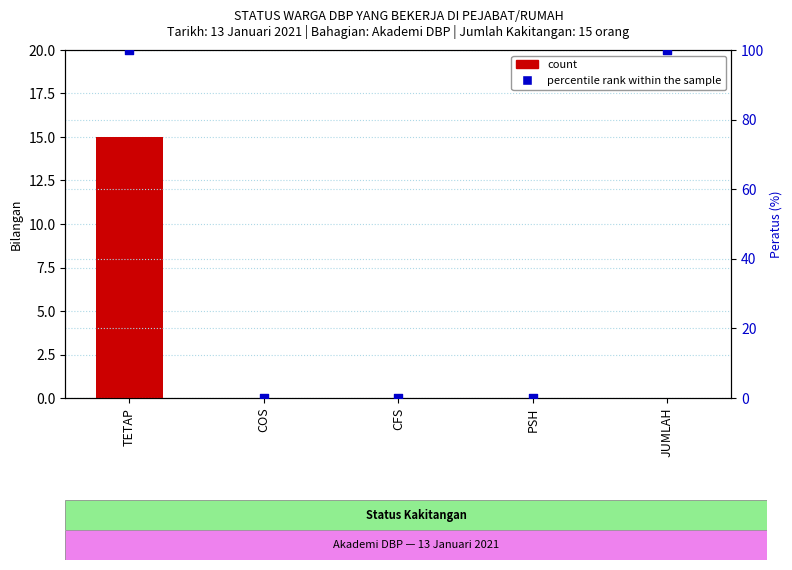

What are all the series names shown in the legend?

count, percentile rank within the sample